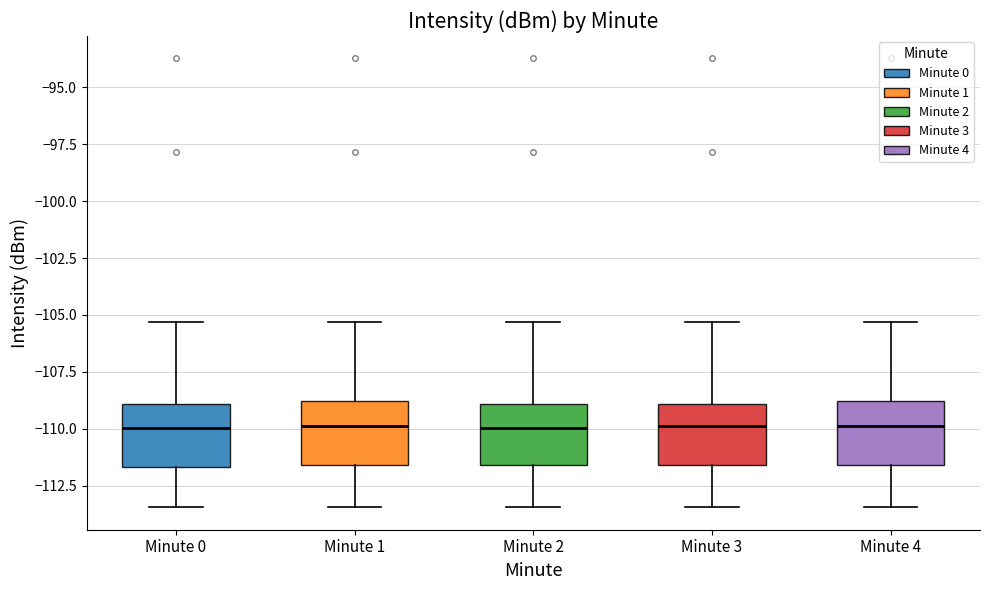

Reading left to right, transcribe this box plot: for each box, give where its median line is, the range the box spans, and where its two whiskers end, as read against the y-axis. The values are not printed on the chart, so give them approximately, as read against the axis.

Minute 0: median -110.0, box -111.5 to -109.0, whiskers -113.5 to -105.5
Minute 1: median -110.0, box -111.5 to -109.0, whiskers -113.5 to -105.5
Minute 2: median -110.0, box -111.5 to -109.0, whiskers -113.5 to -105.5
Minute 3: median -110.0, box -111.5 to -109.0, whiskers -113.5 to -105.5
Minute 4: median -110.0, box -111.5 to -109.0, whiskers -113.5 to -105.5